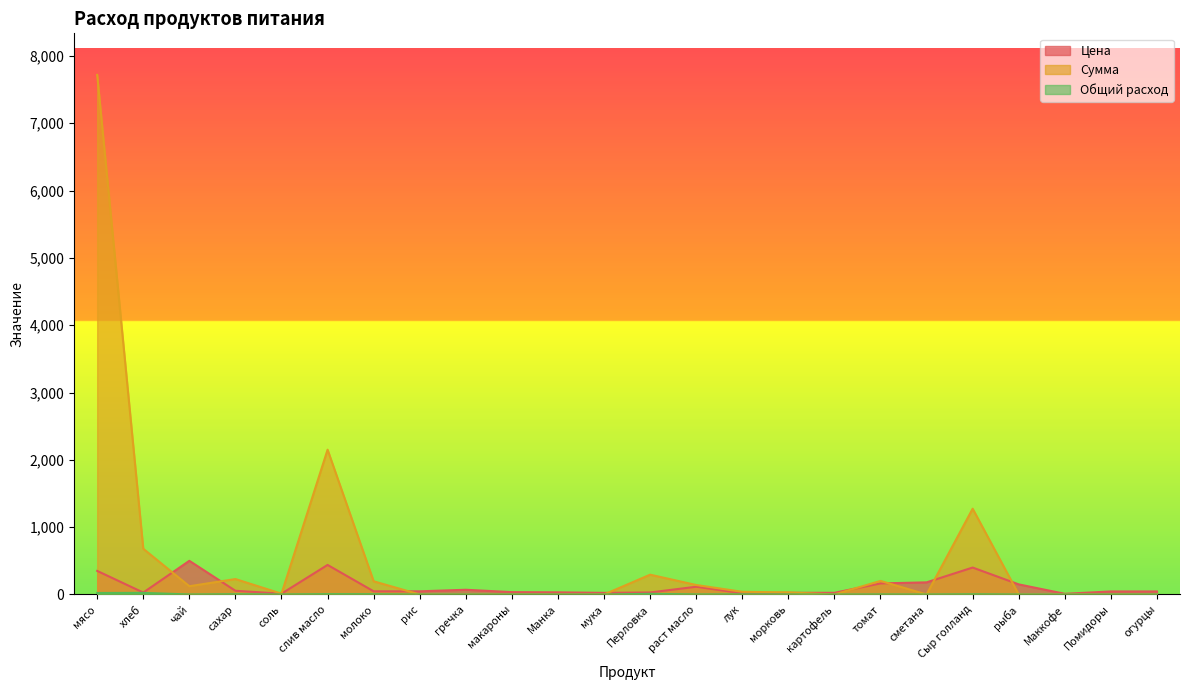

Between картофель and слив масло, which is larger?

слив масло